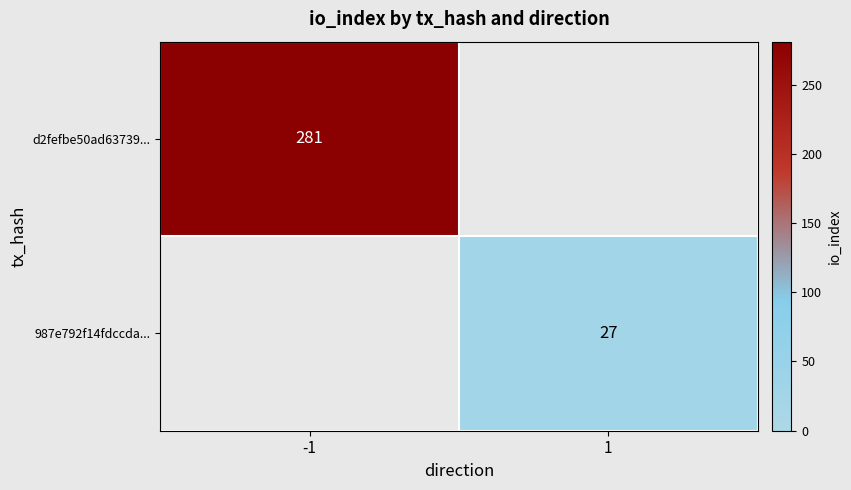

The value of 987e792f14fdccda... at 1 is 15. True or false?

False